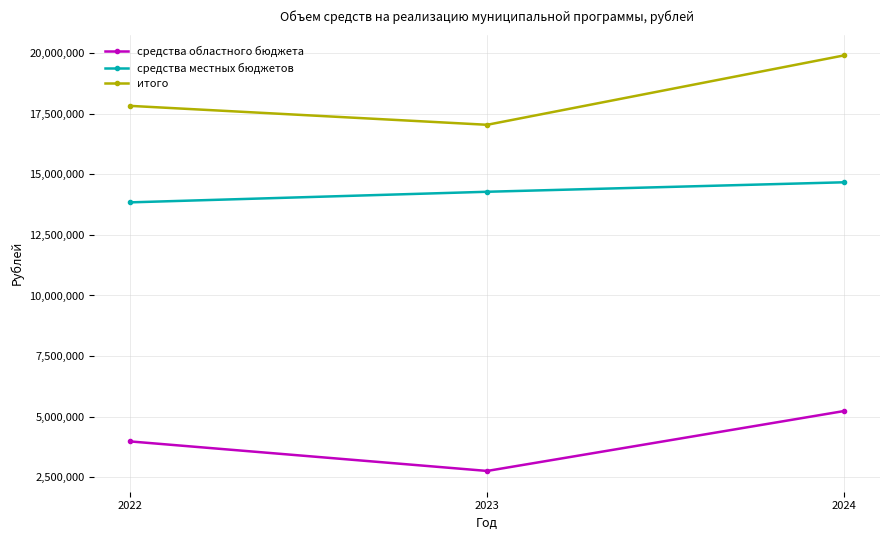

The средства областного бюджета series shows 7415778.7 at 2024. True or false?

False